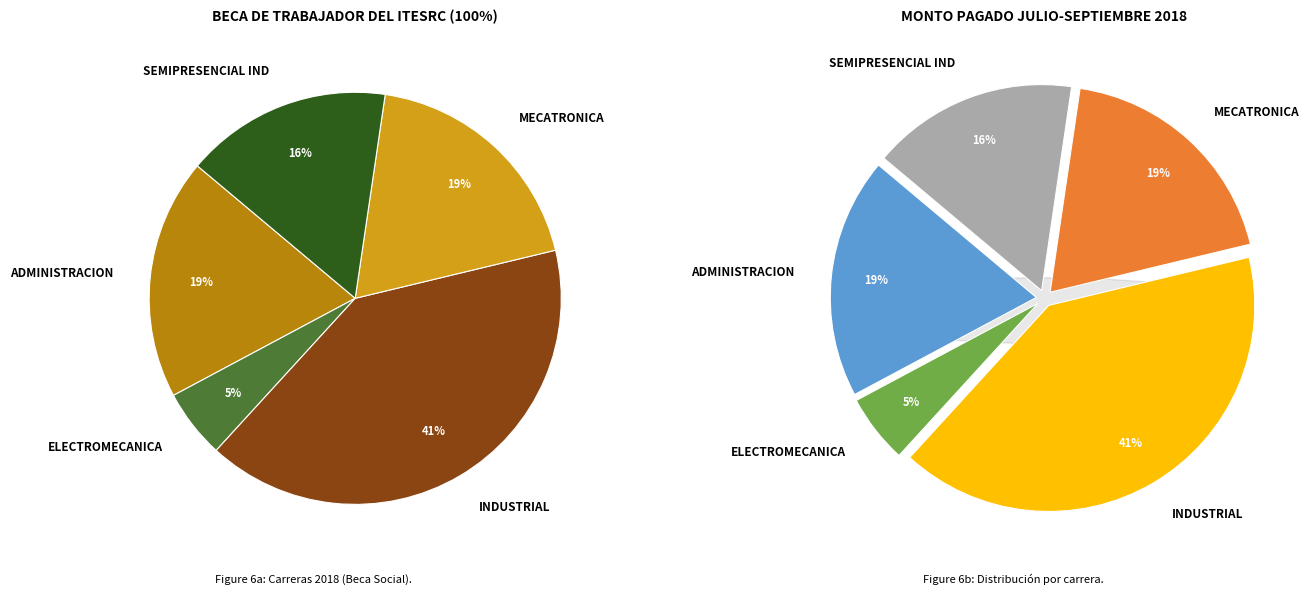

How many segments does this pie chart have?

5